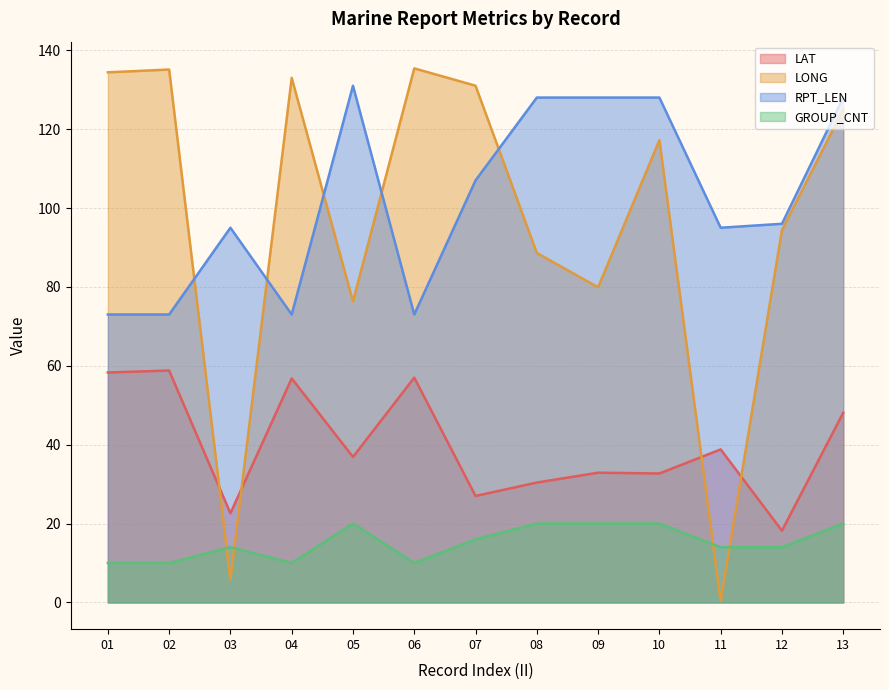

Which series has the largest total across all categories?

RPT_LEN